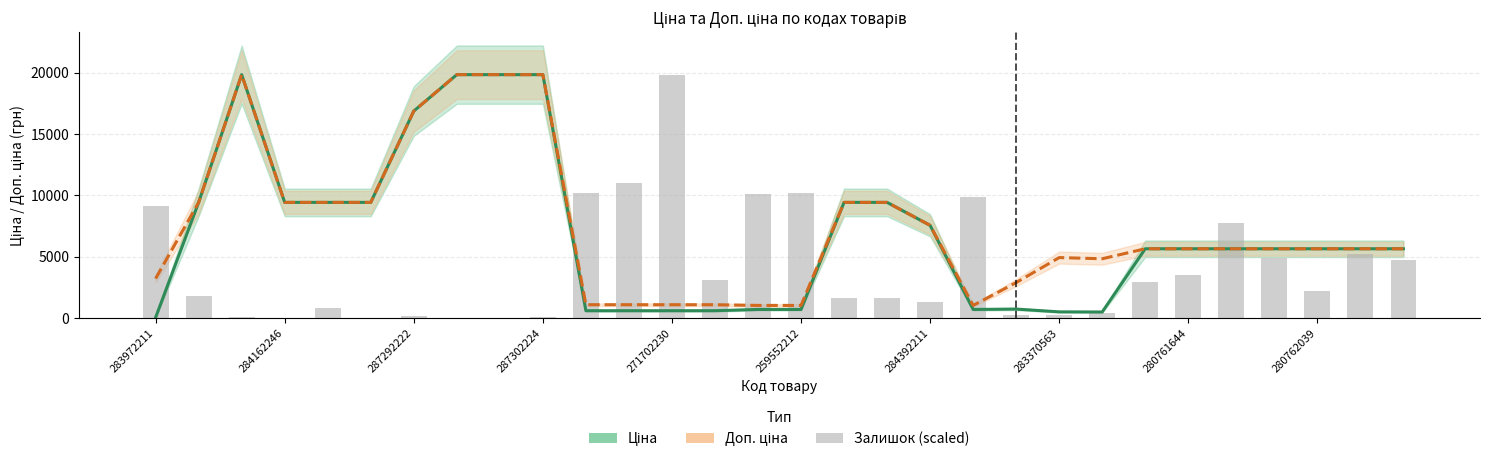

Does the chart contain stacked bars?

No